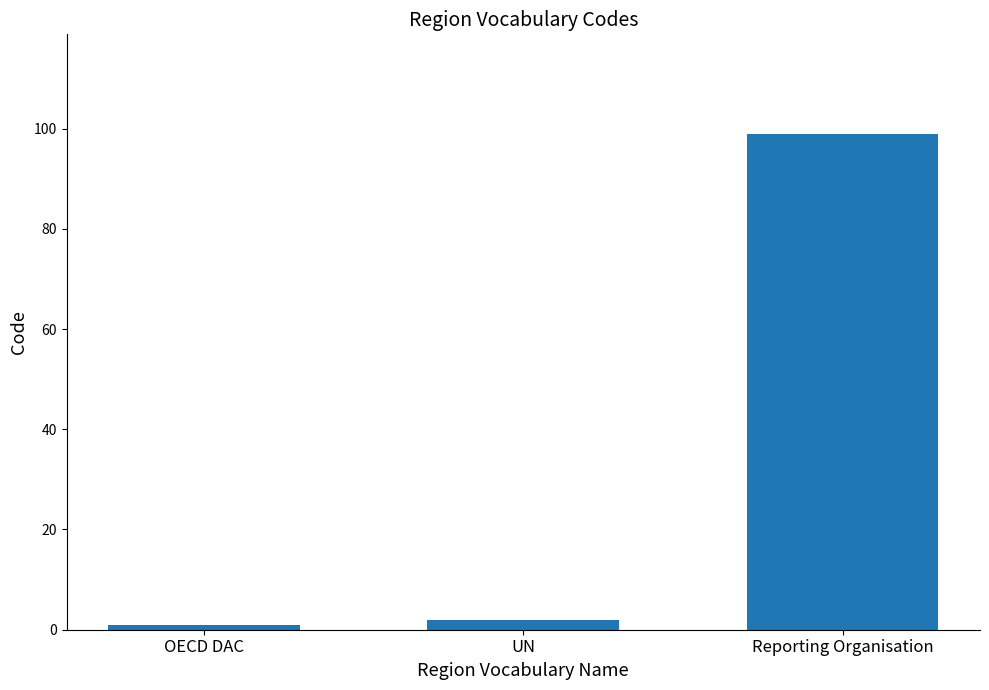

List the labels in order of value, largest first.

Reporting Organisation, UN, OECD DAC